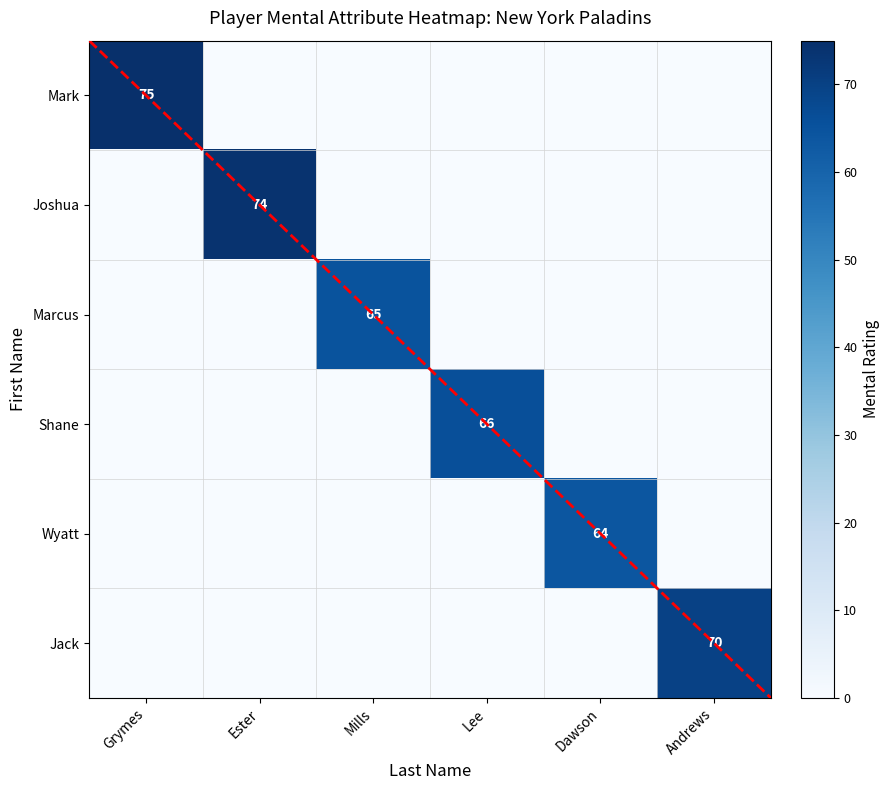

The Joshua series shows 109 at Ester. True or false?

False